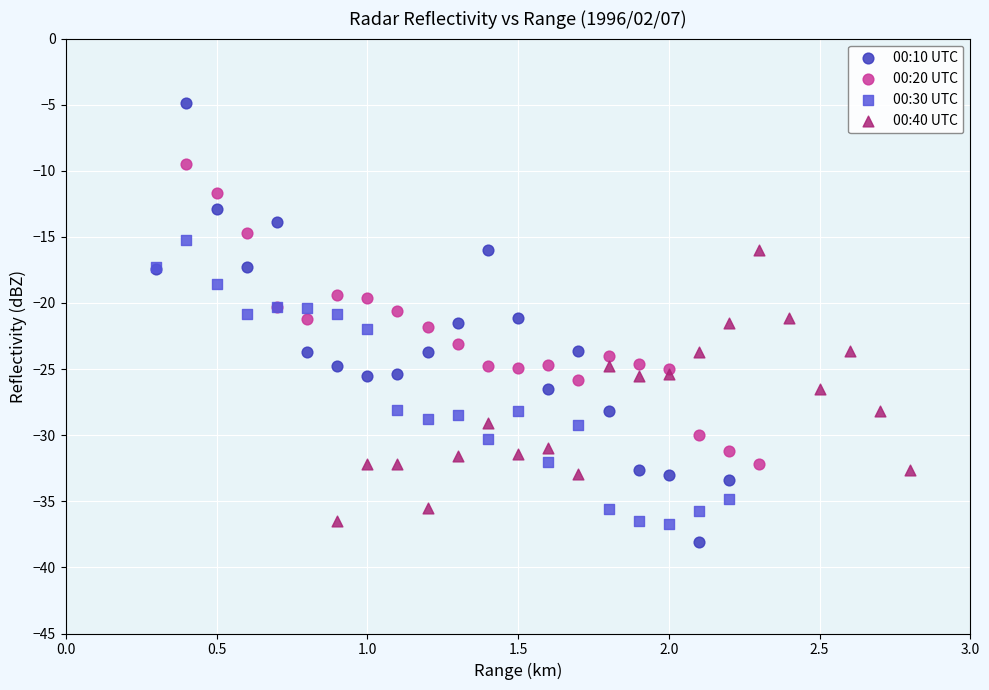

Which series contains the highest Y value?

00:10 UTC